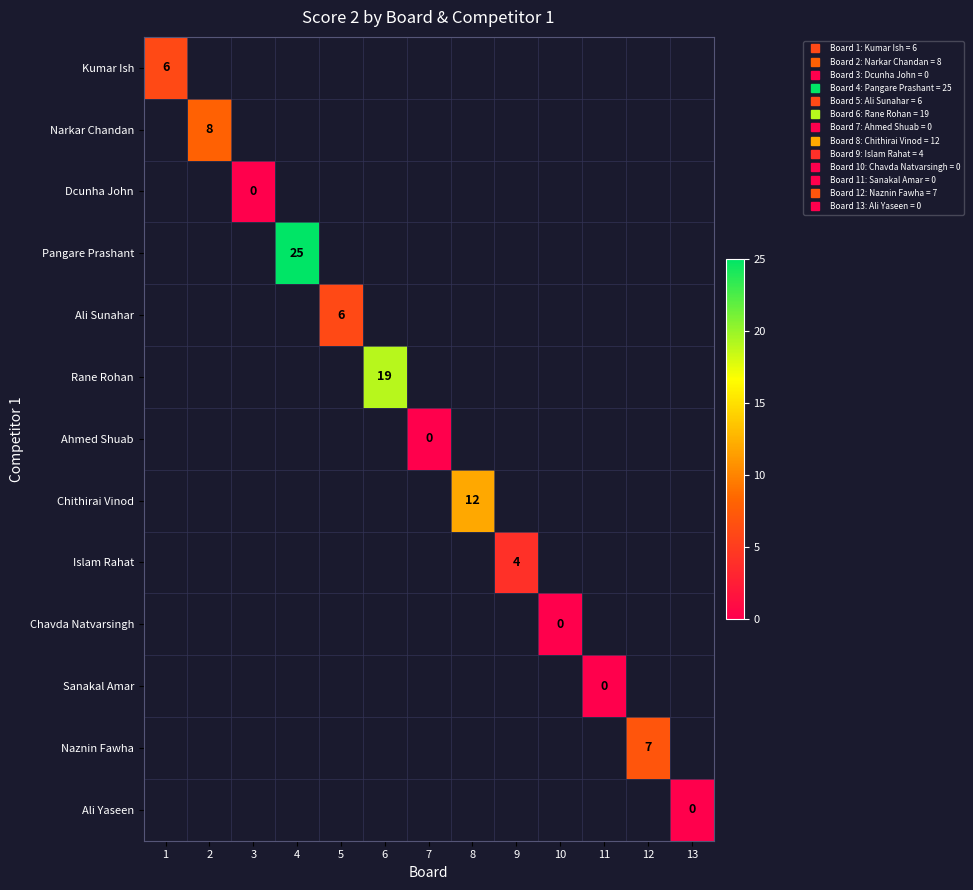

Rank the series at 8 from lowest to highest value.

Kumar Ish, Narkar Chandan, Dcunha John, Pangare Prashant, Ali Sunahar, Rane Rohan, Ahmed Shuab, Chithirai Vinod, Islam Rahat, Chavda Natvarsingh, Sanakal Amar, Naznin Fawha, Ali Yaseen